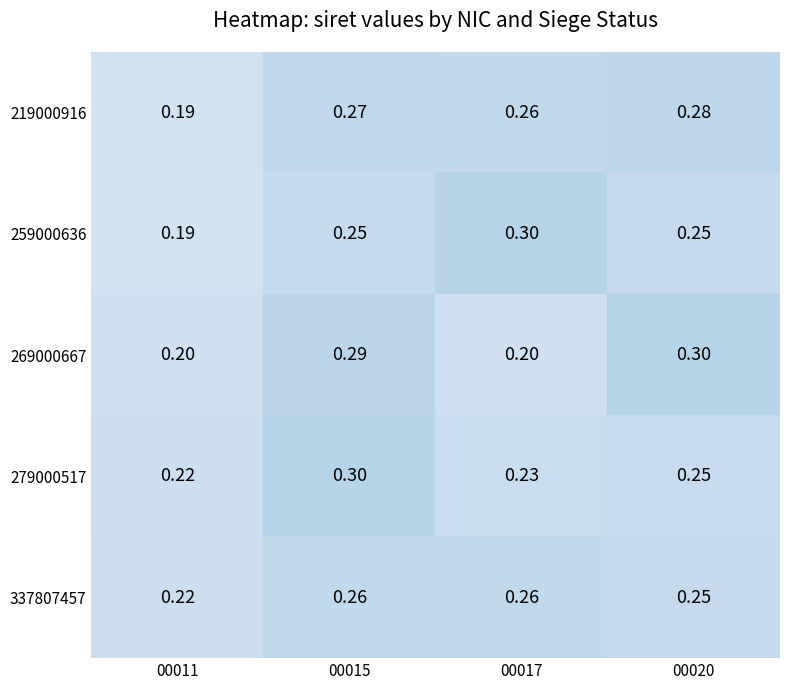

Is the value of 269000667 at 00017 greater than the value of 219000916 at 00015?

No